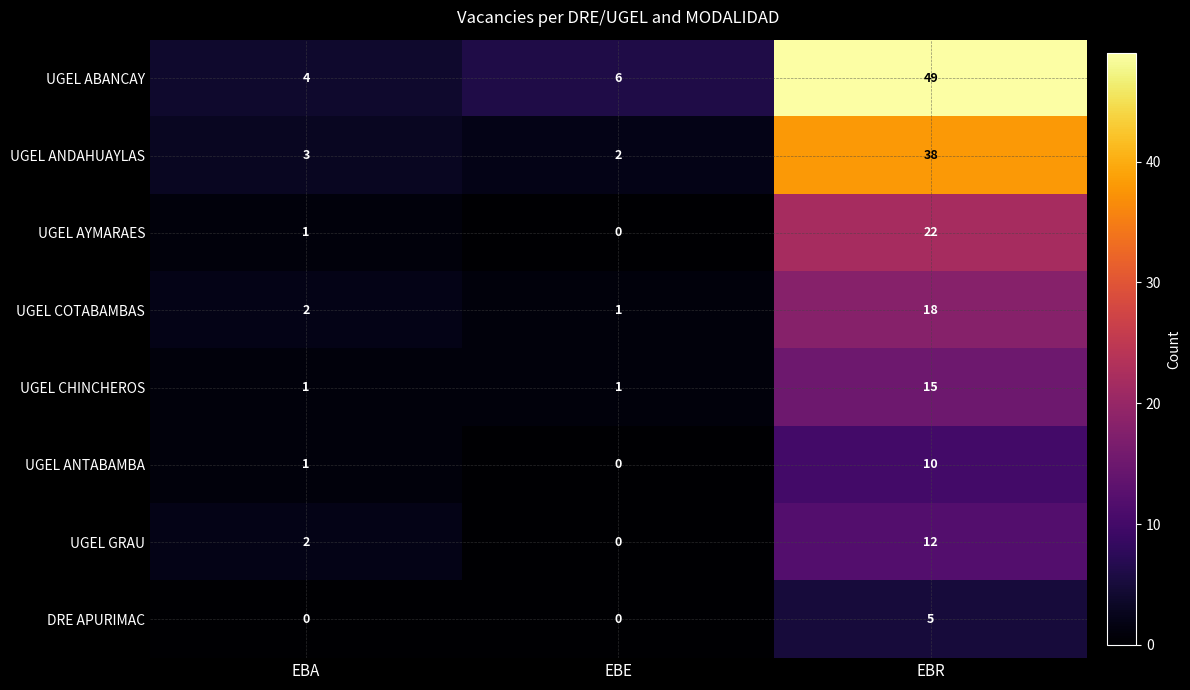

What is the sum of all UGEL AYMARAES values?

23